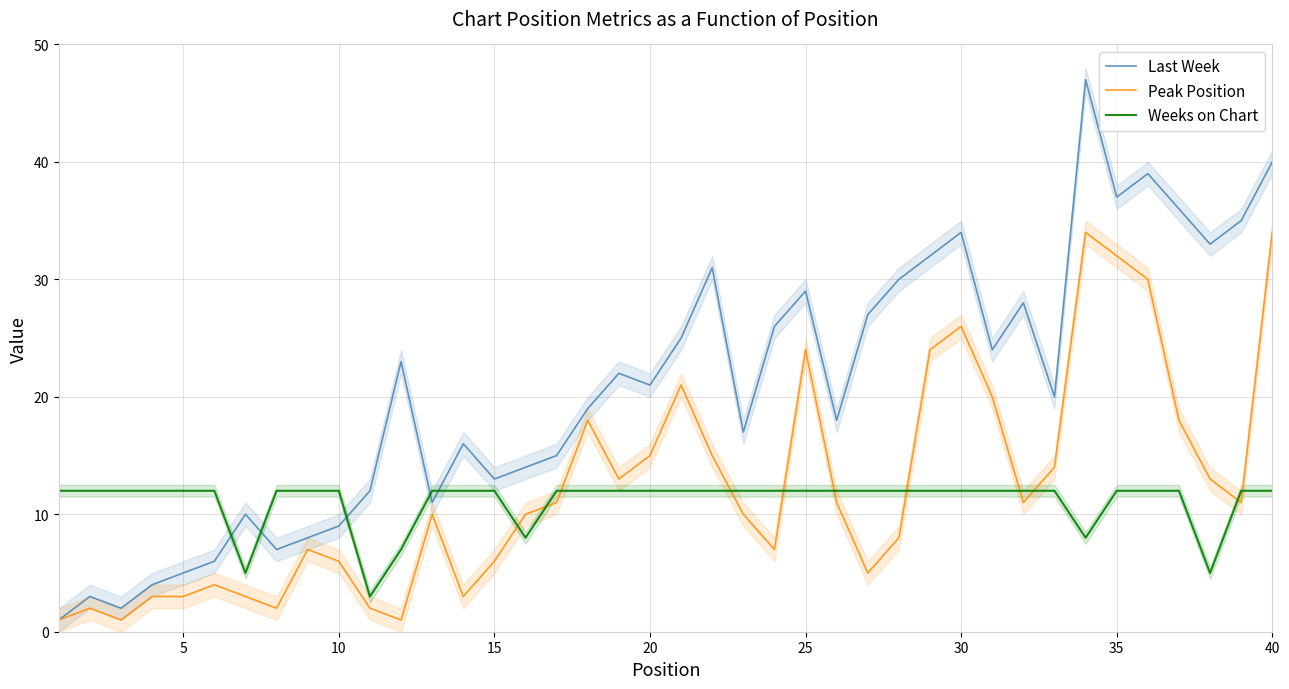

What is the highest value of the Last Week series?

47